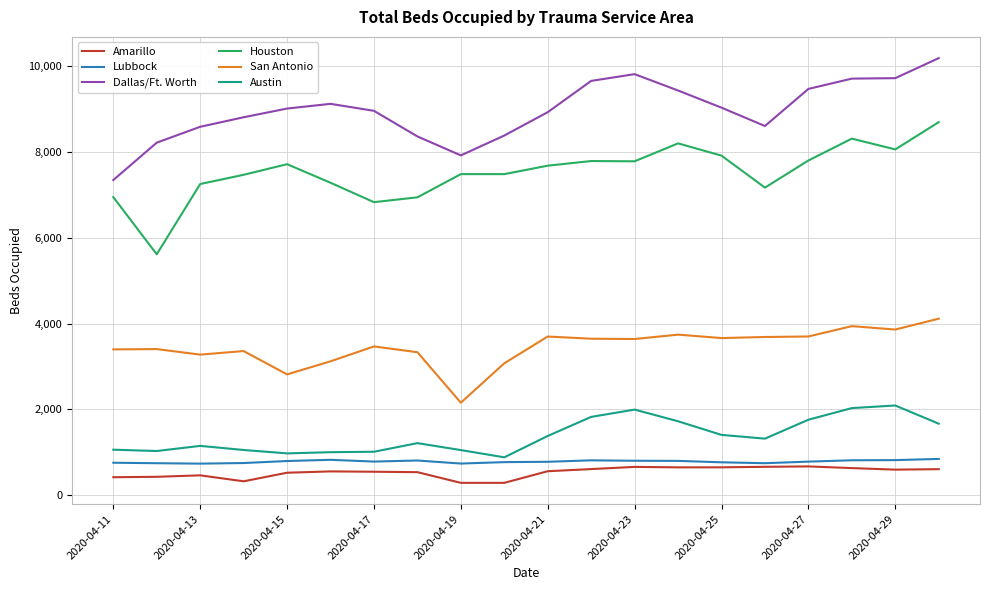

Does the chart have visible grid lines?

Yes